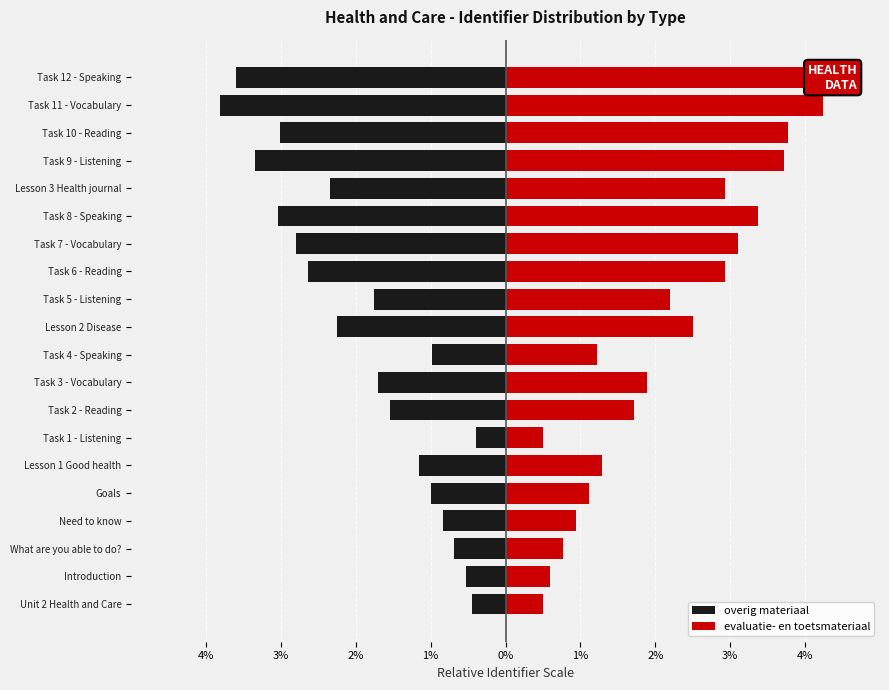

At What are you able to do?, list the series in order from largest to smallest.

evaluatie- en toetsmateriaal, overig materiaal